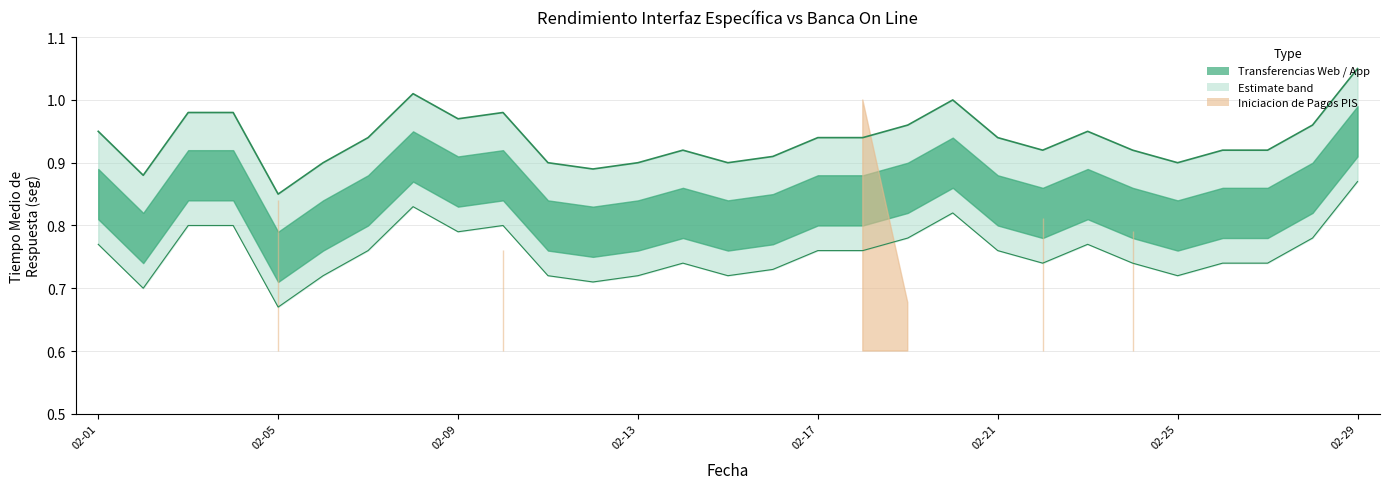

What is the total value across all series at 21?

1.7